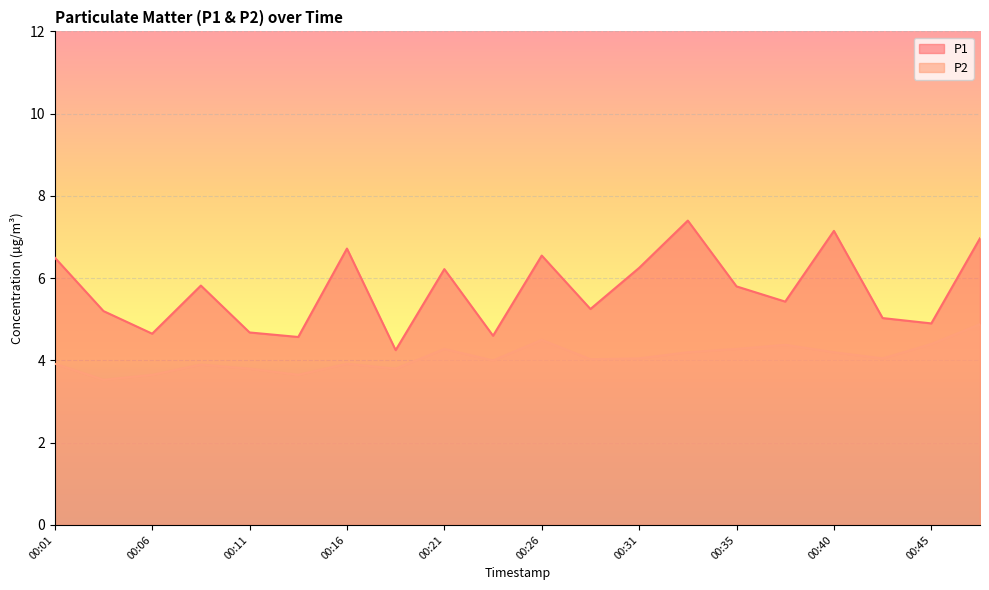

What is the value of the P1 point at the 19th from the left?

4.9